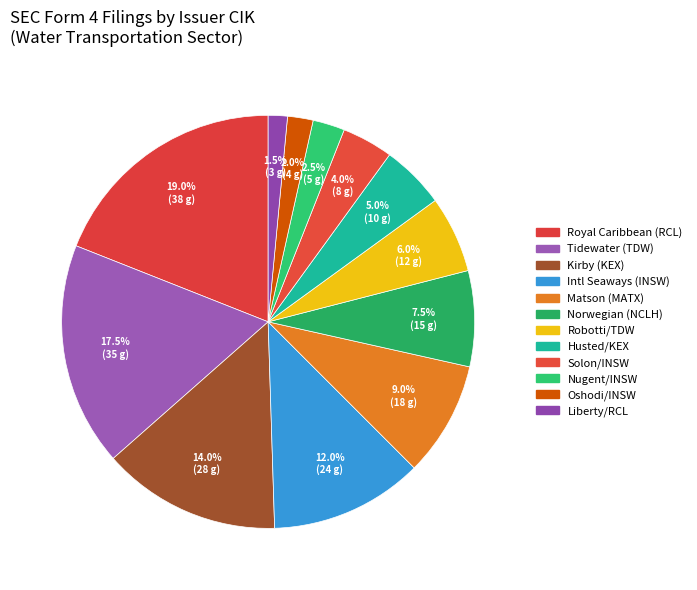

How many slices are in this pie chart?

12